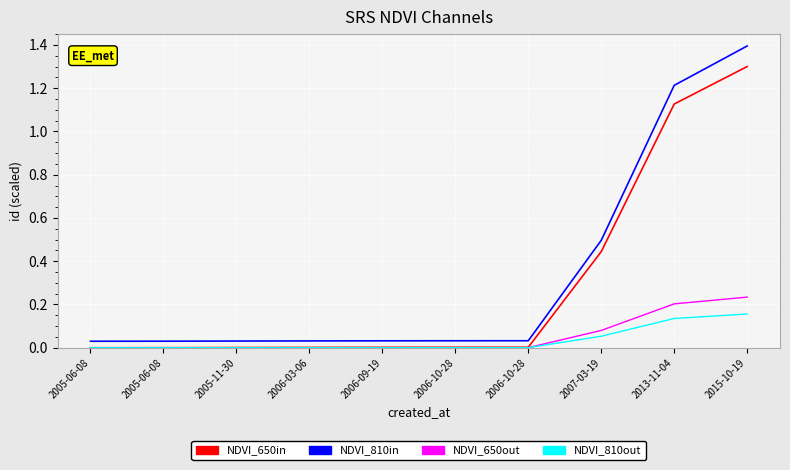

Does the chart display data point markers on the line(s)?

No